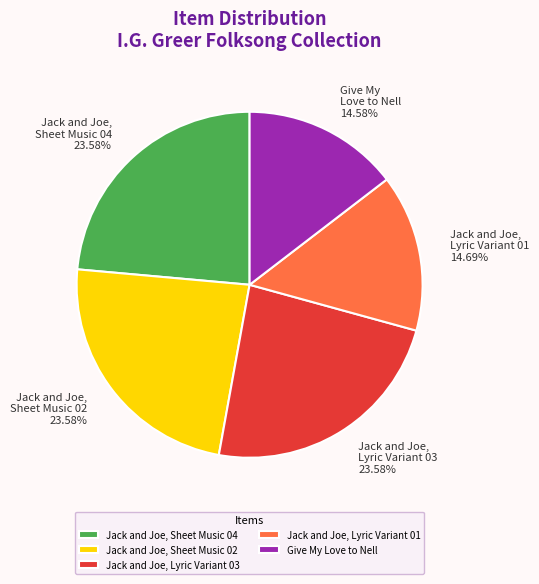

Does Jack and Joe, Sheet Music 04 represent more than half of the total?

No